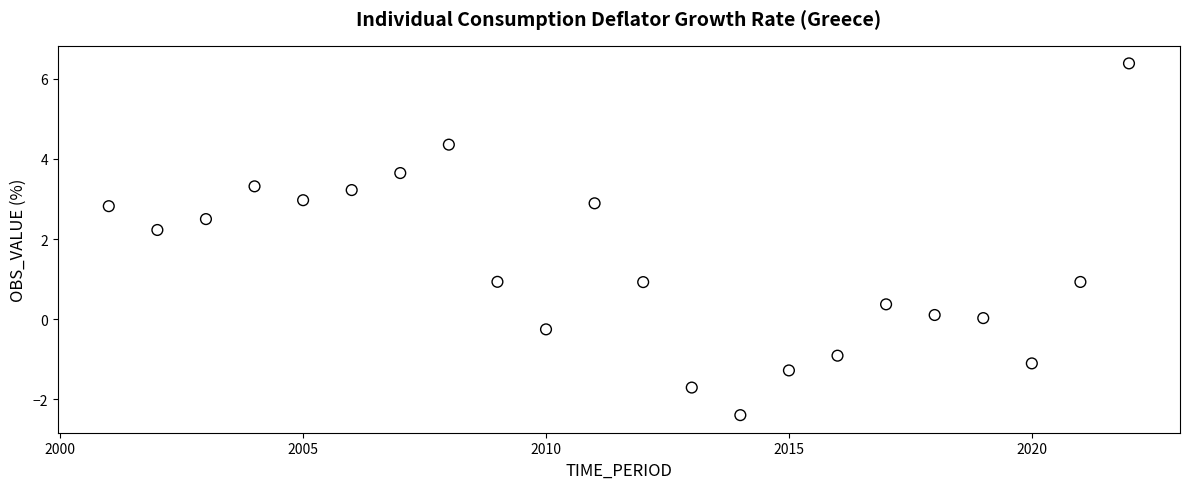

What is the range of Y values (max minus min)?

8.8